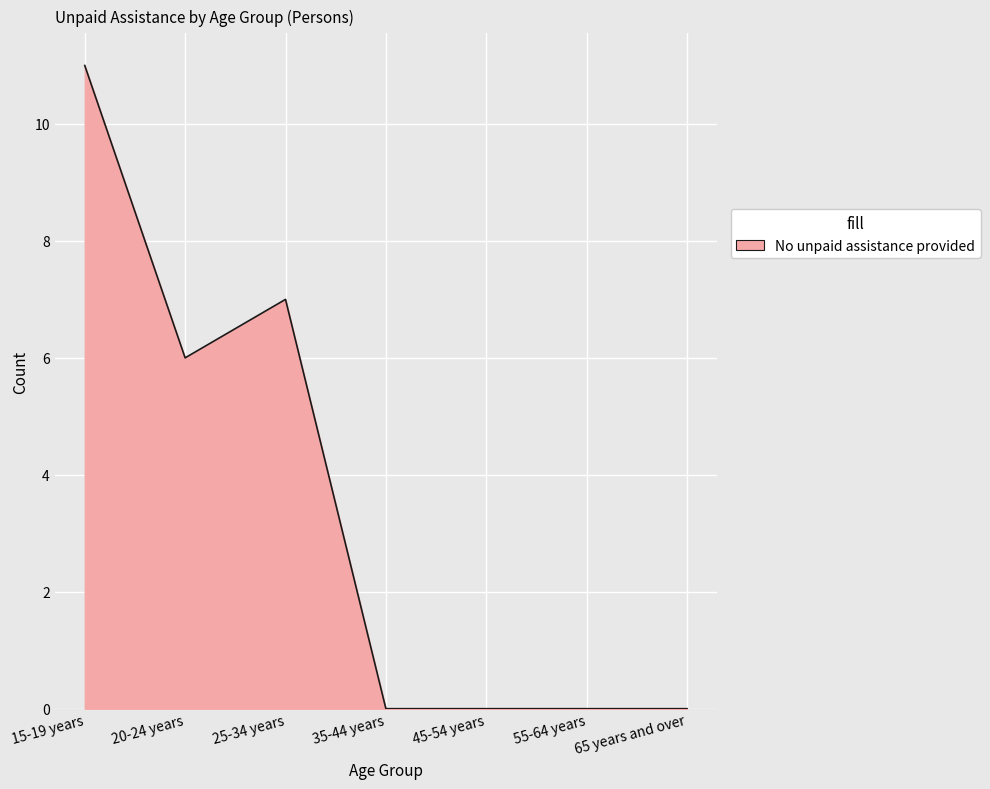

What position from the right is 55-64 years?

2